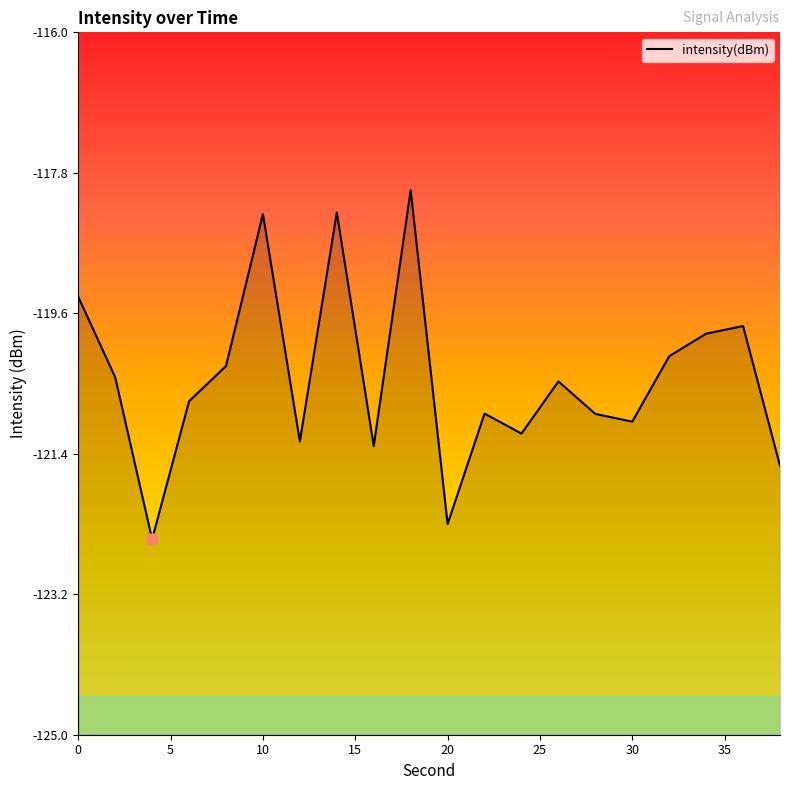

Does the chart display data point markers on the line(s)?

No